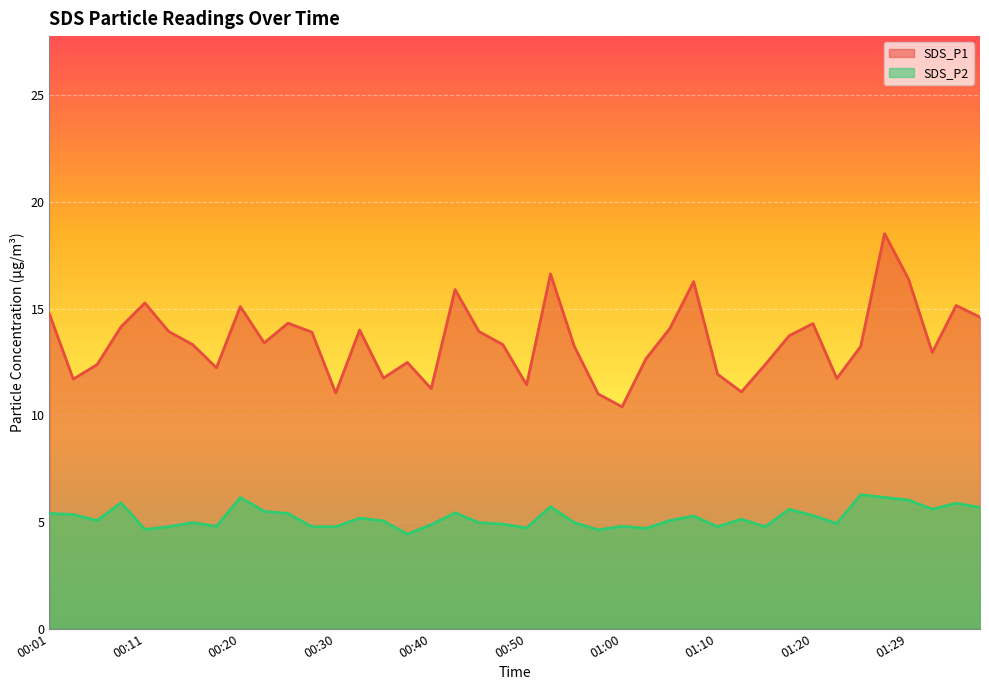

Rank the categories by SDS_P1 value from highest to lowest.

01:27, 00:52, 01:29, 01:07, 00:43, 00:11, 01:34, 00:20, 00:01, 01:37, 00:25, 01:20, 00:08, 01:05, 00:33, 00:13, 00:45, 00:28, 01:17, 00:23, 00:15, 00:47, 00:55, 01:25, 01:32, 01:02, 00:38, 00:06, 01:15, 00:18, 01:10, 00:35, 01:22, 00:03, 00:50, 00:40, 01:12, 00:30, 00:57, 01:00